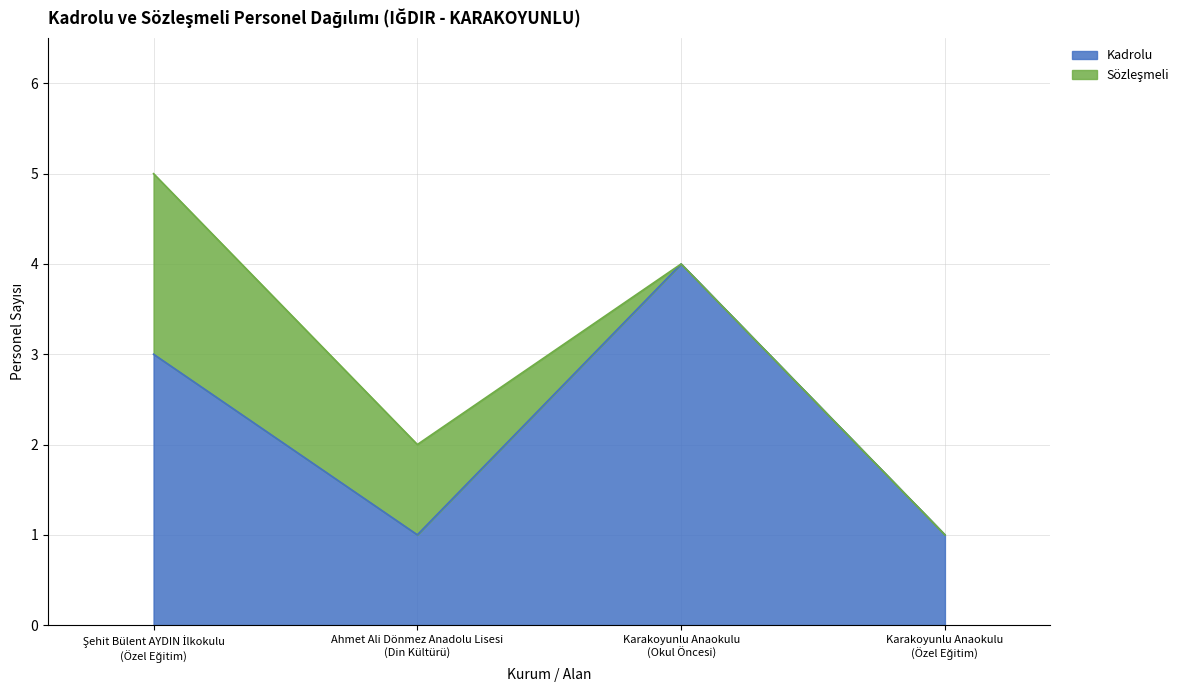

The chart shows a value of 2 at Şehit Bülent AYDIN İlkokulu
(Özel Eğitim). True or false?

False